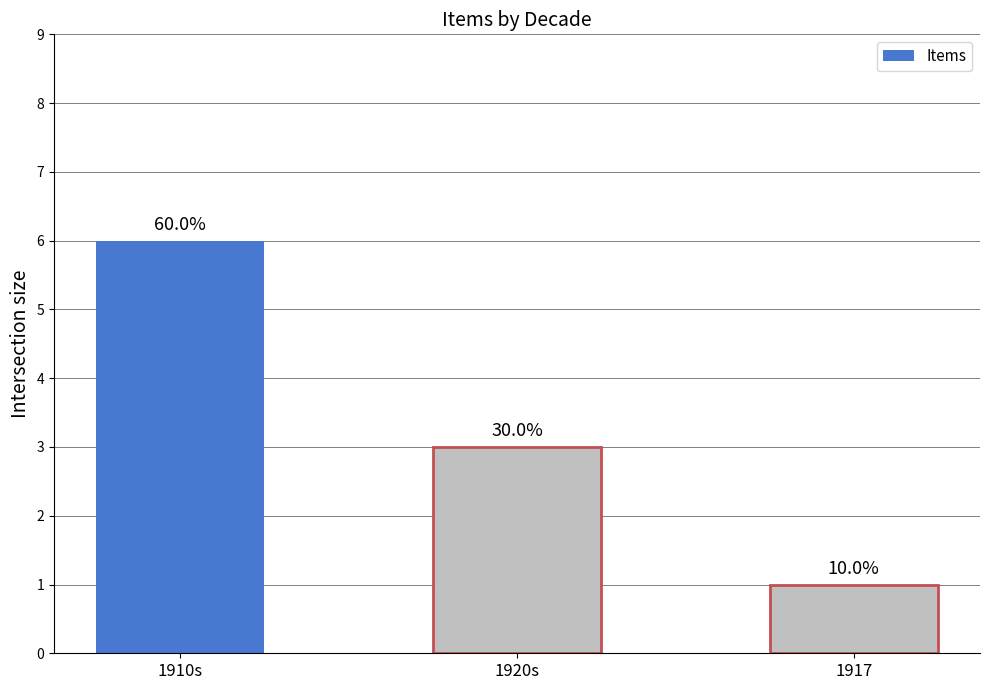

Which has a higher value, 1917 or 1920s?

1920s